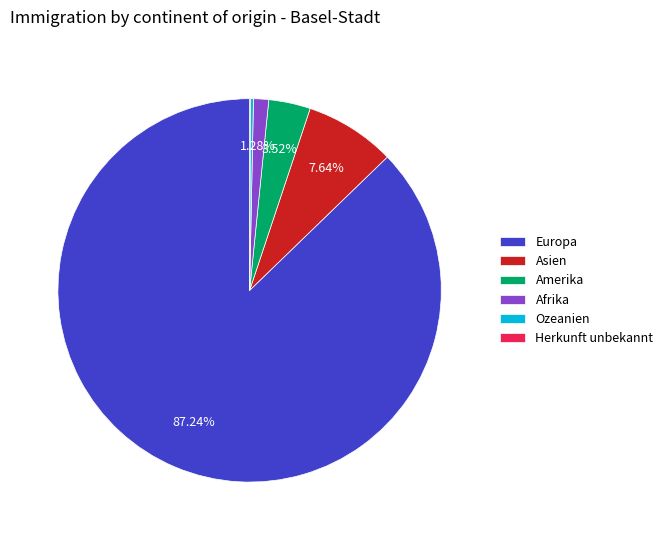

Which category has the biggest portion of the pie?

Europa